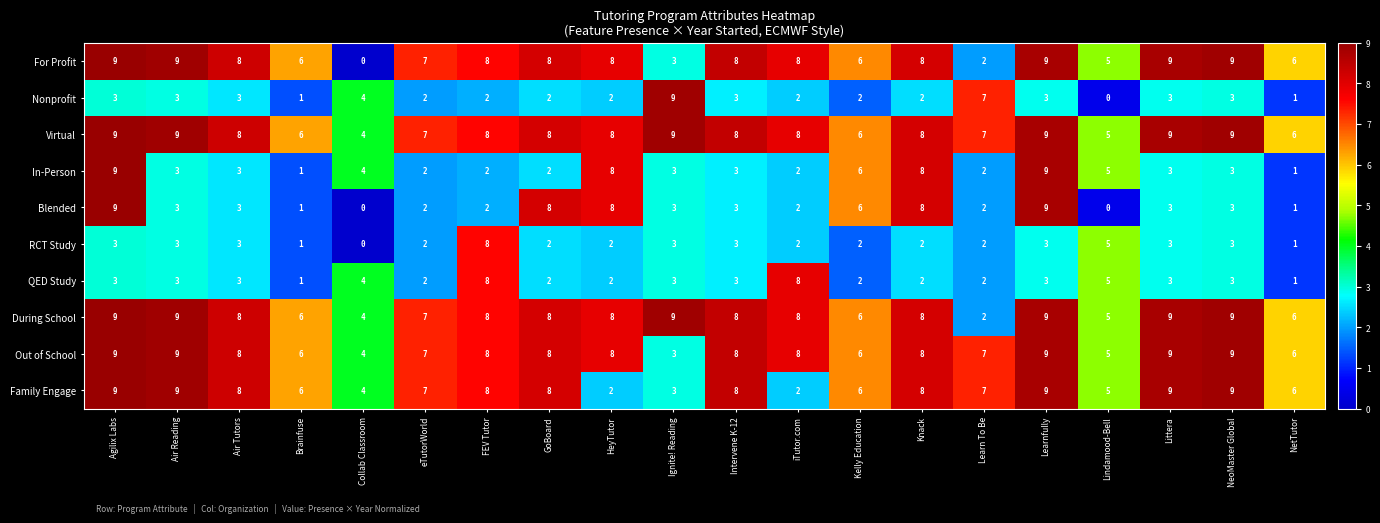

Where does the Out of School series first go above 8?

Agilix Labs